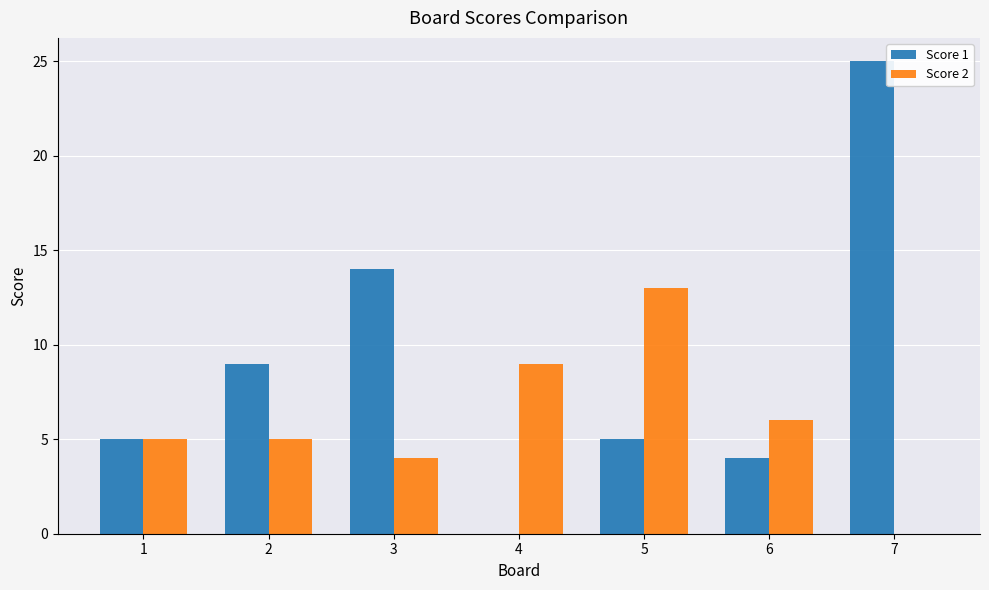

How many positive values does the Score 2 series have?

6